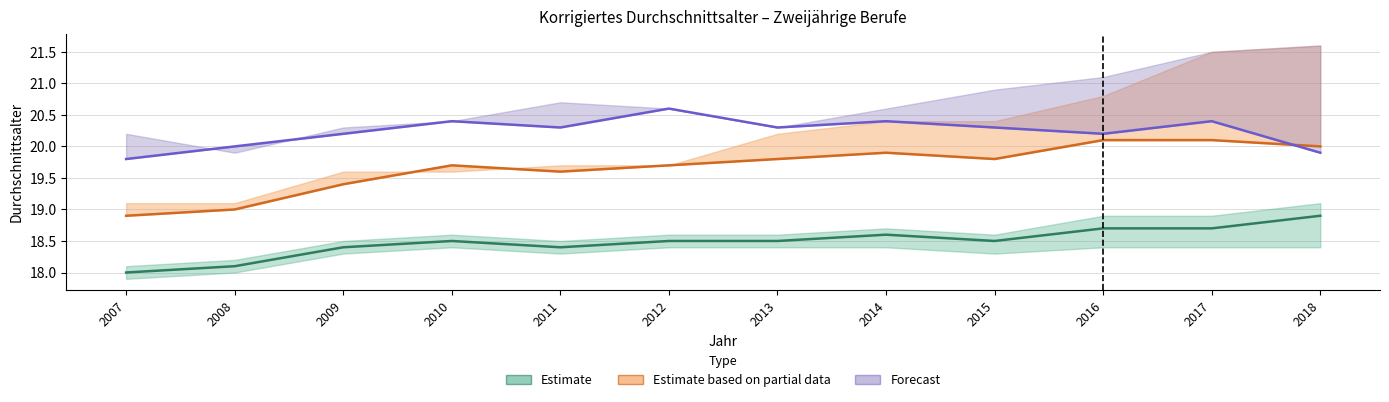

Count the Estimate (Bayern Insgesamt) values in the range 18 to 19.

12